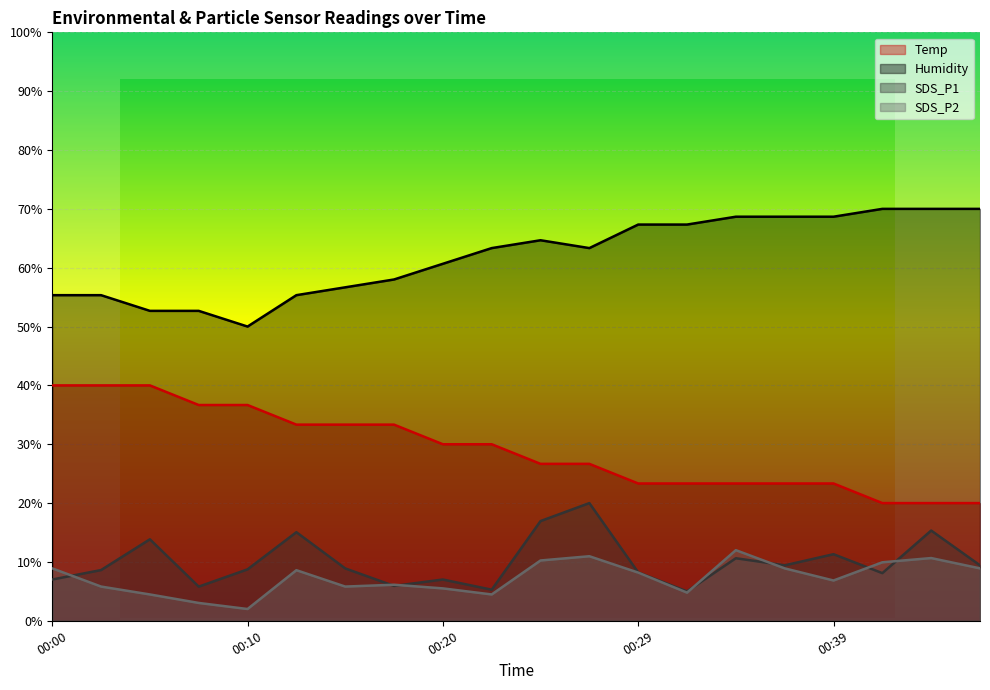

Between 00:25 and 00:34, which series saw the biggest shift?

SDS_P1